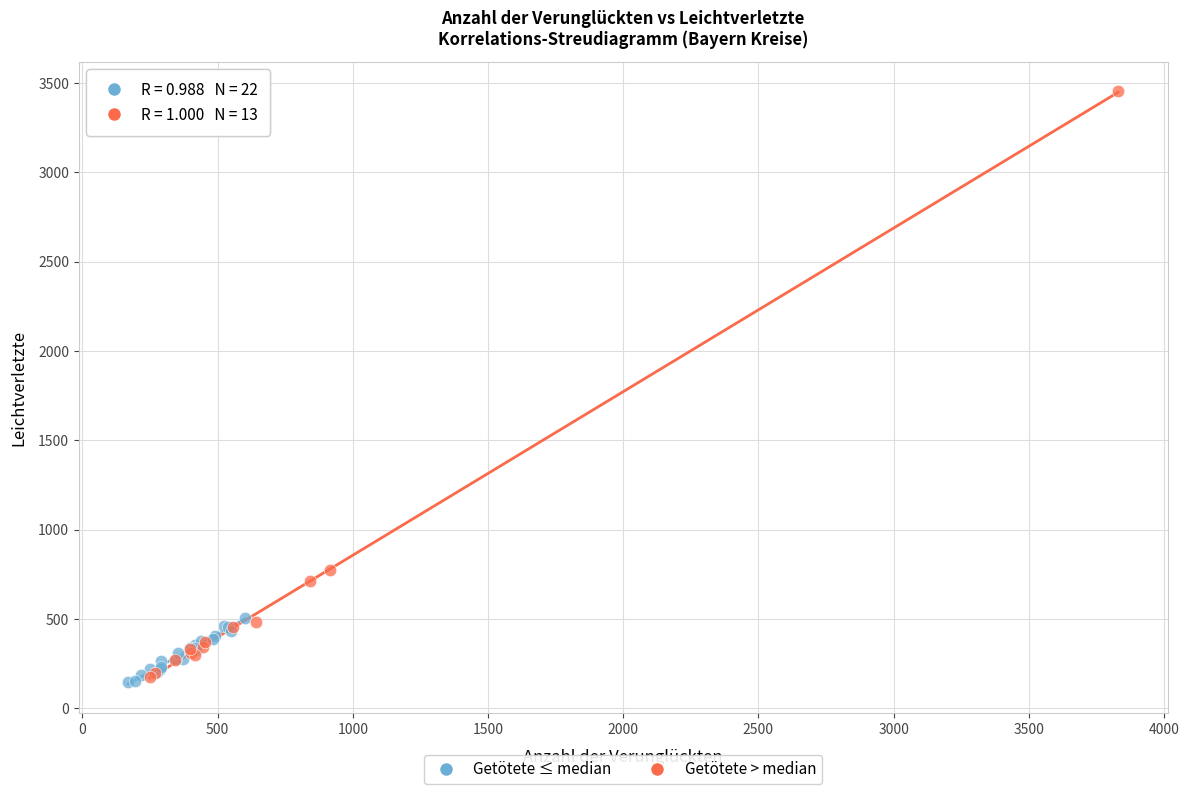

What are all the series names shown in the legend?

Getötete ≤ median, Getötete > median